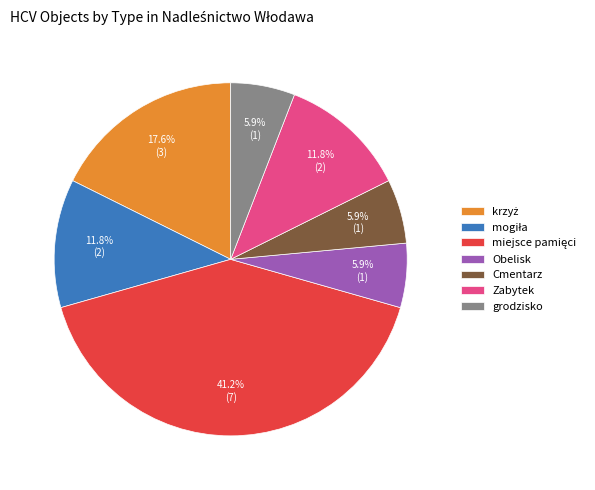

Is there any slice that represents more than half of the pie?

No